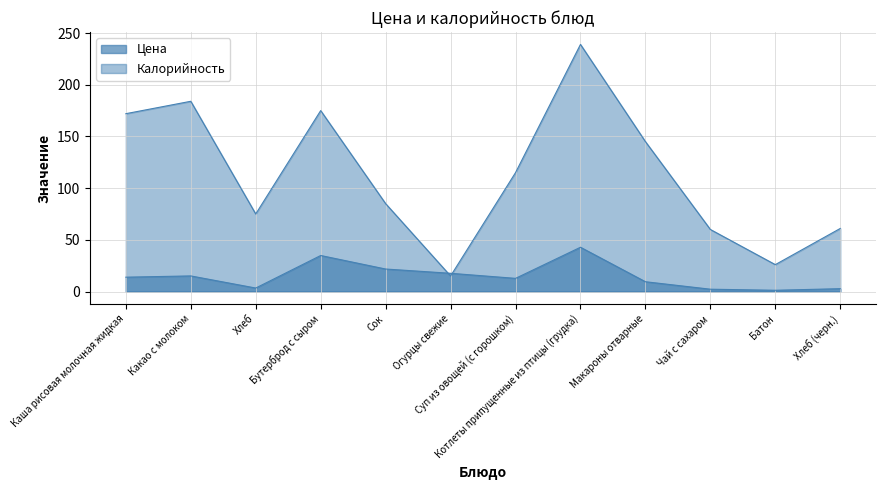

Reading left to right, extract all data points from this chart.

Цена: Каша рисовая молочная жидкая=13.9	Какао с молоком=15.1	Хлеб=3.4	Бутерброд с сыром=34.8	Сок=21.8	Огурцы свежие=17.6	Суп из овощей (с горошком)=12.7	Котлеты припущенные из птицы (грудка)=42.8	Макароны отварные=9.5	Чай с сахаром=2.2	Батон=1.2	Хлеб (черн.)=2.7
Калорийность: Каша рисовая молочная жидкая=172.0	Какао с молоком=184.0	Хлеб=75.0	Бутерброд с сыром=175.0	Сок=85.0	Огурцы свежие=15.0	Суп из овощей (с горошком)=115.0	Котлеты припущенные из птицы (грудка)=239.0	Макароны отварные=145.0	Чай с сахаром=60.0	Батон=26.0	Хлеб (черн.)=61.0